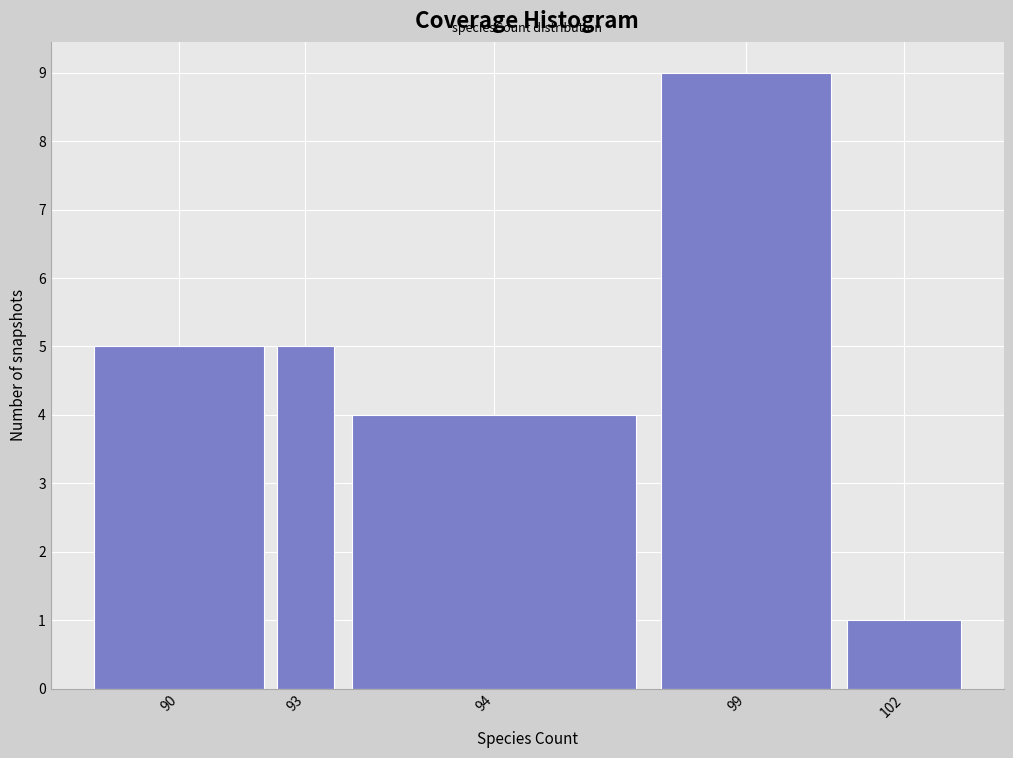

Reading left to right, transcribe all the data shown in this chart.

5	5	4	9	1